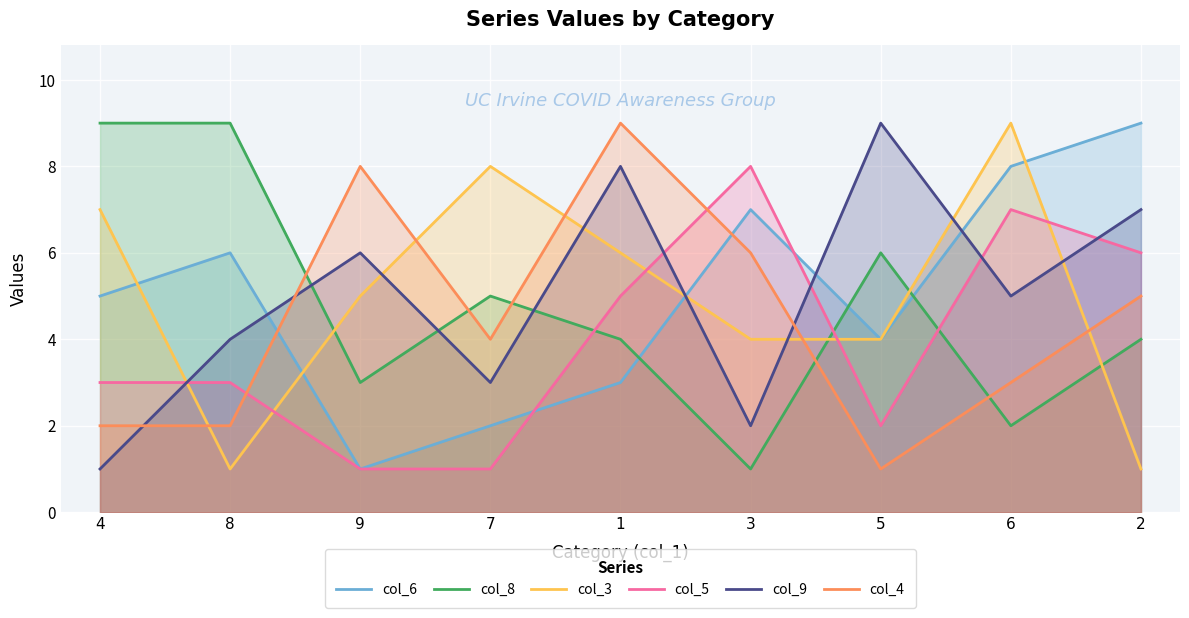

What is the total value across all series at 1?

35